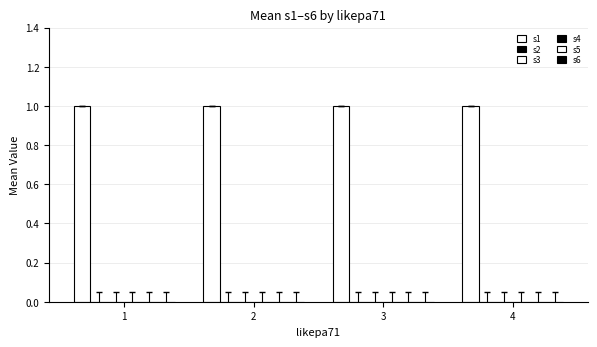

At which category is the sum across all series the highest?

1